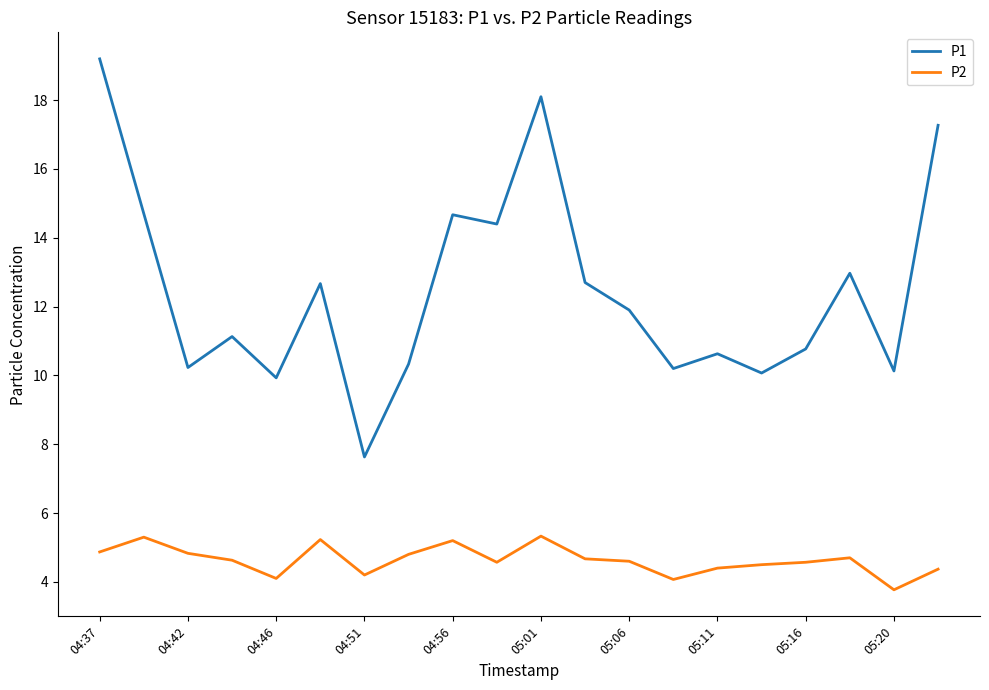

How many values in the P1 series are below 11?

9